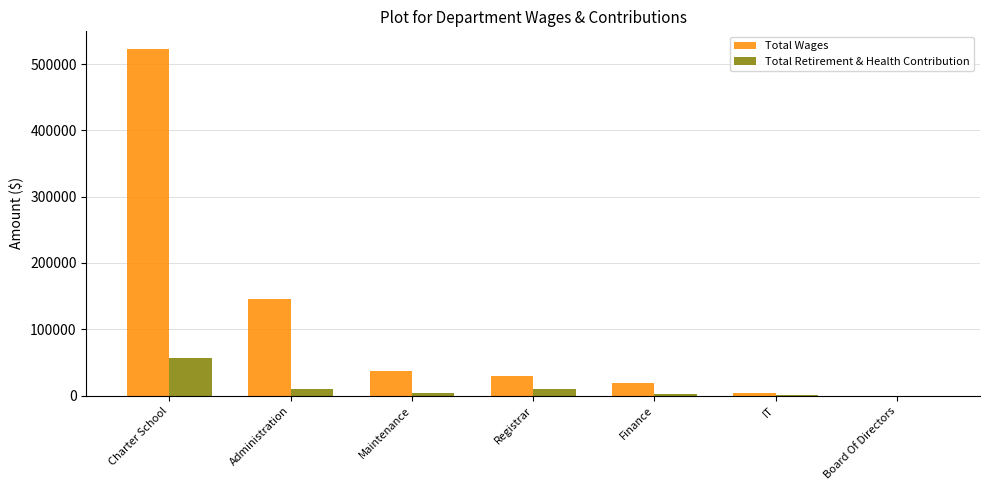

What are all the series names shown in the legend?

Total Wages, Total Retirement & Health Contribution